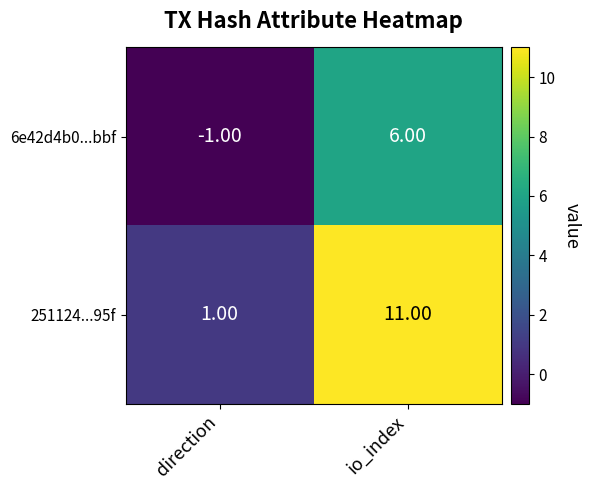

Which series has the largest total across all categories?

251124...95f